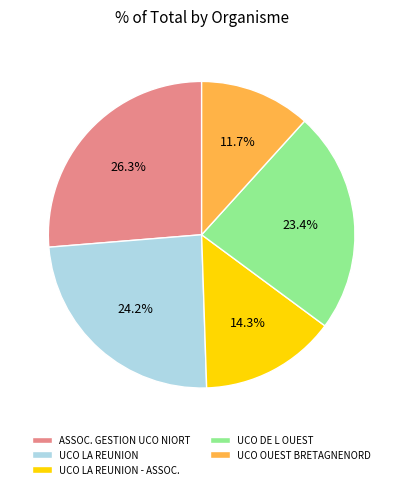

Which category has the smallest portion of the pie?

UCO OUEST BRETAGNENORD